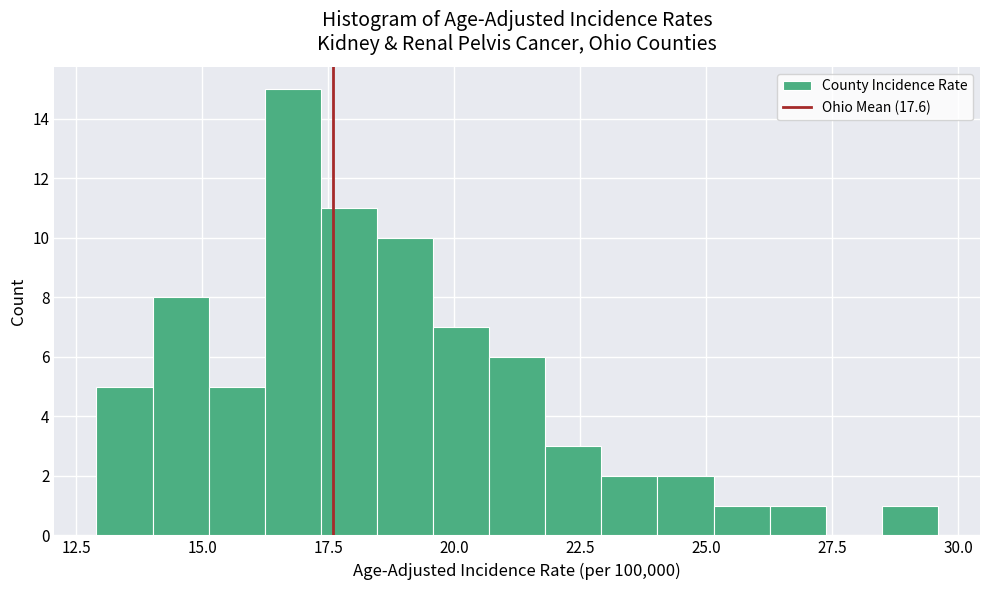

Read against the x-axis, roughly where is the centre of the tallest bar?

17.0